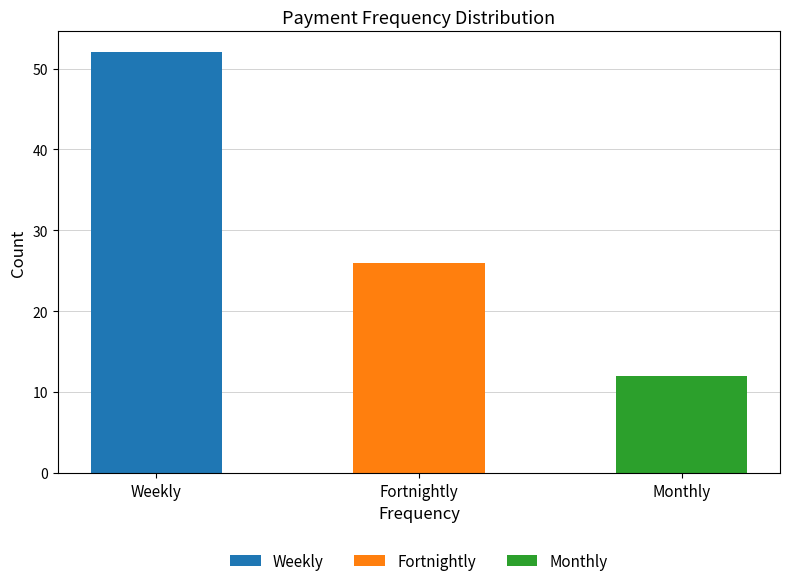

The value at Monthly is 19. True or false?

False